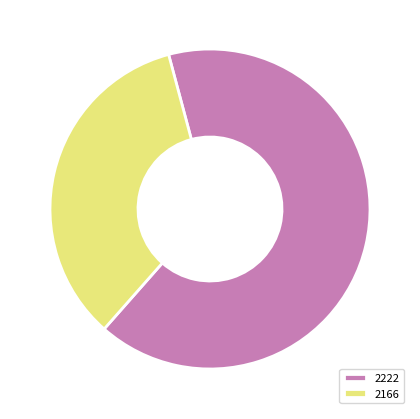

Rank the categories by value from highest to lowest.

2222, 2166